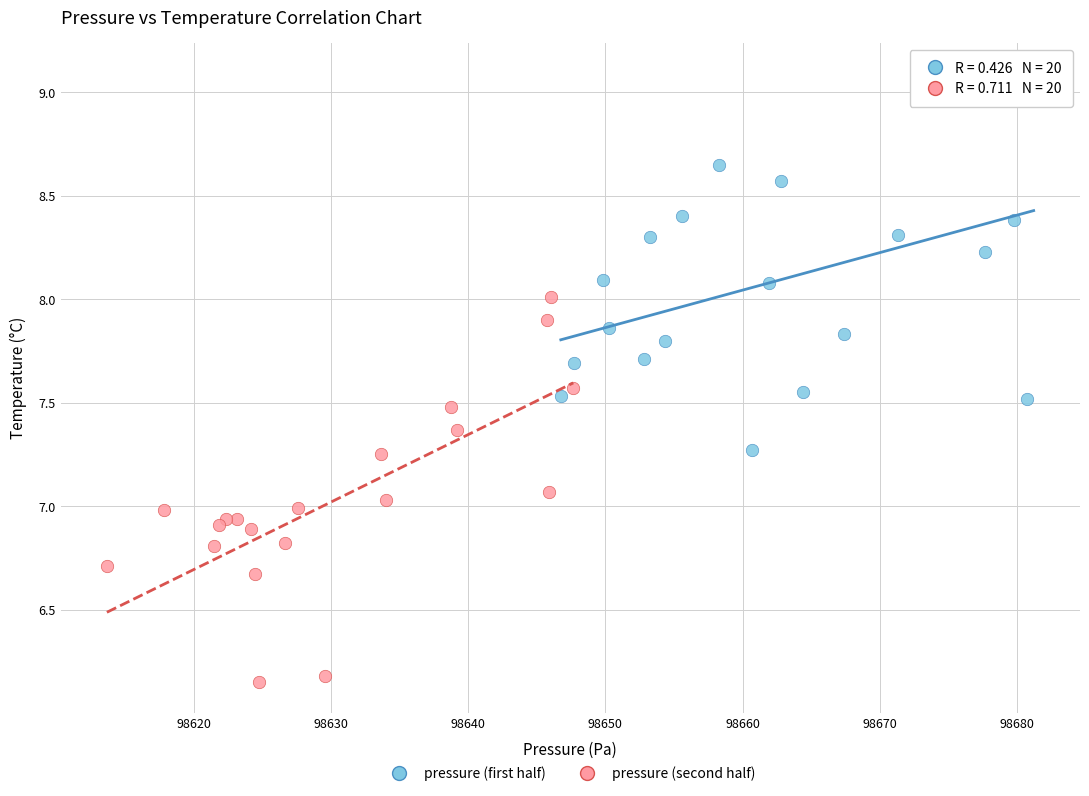

Which series reaches the maximum Y coordinate?

pressure (first half)